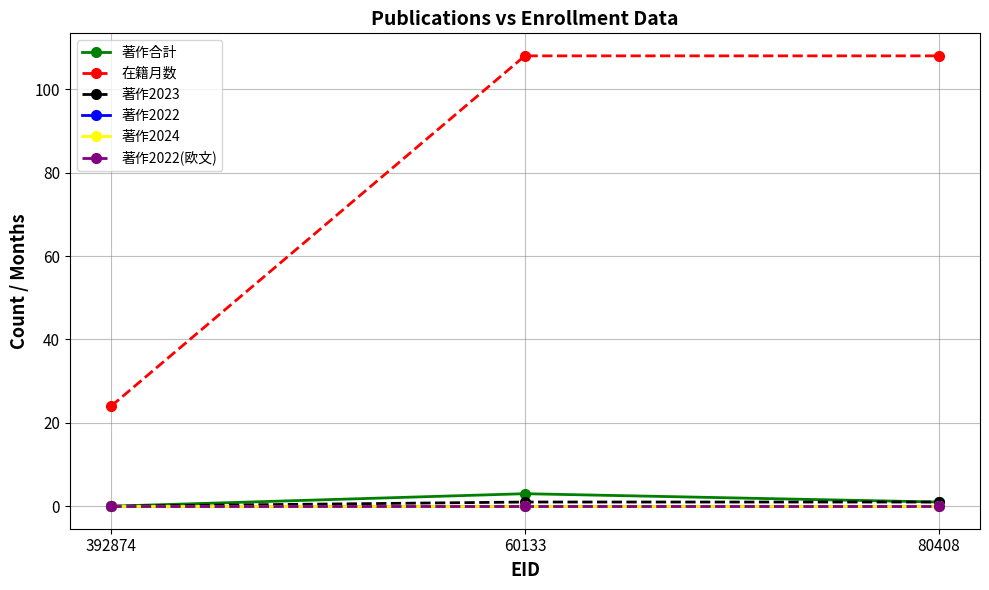

Which label corresponds to the smallest value in the chart?

392874